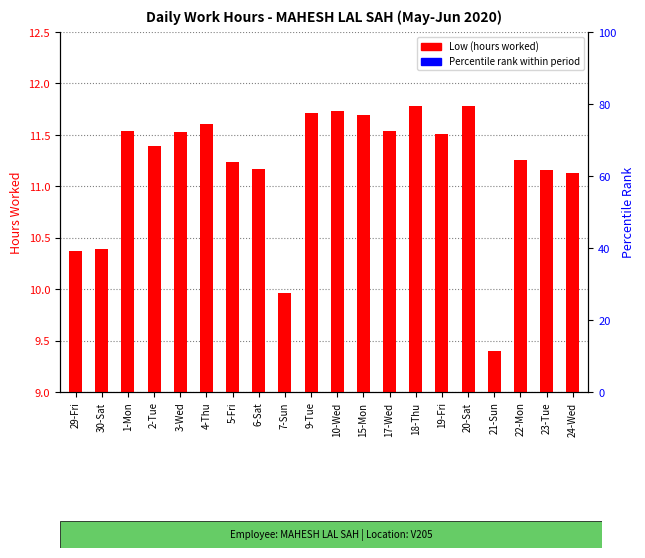

How many values exceed 11?

16